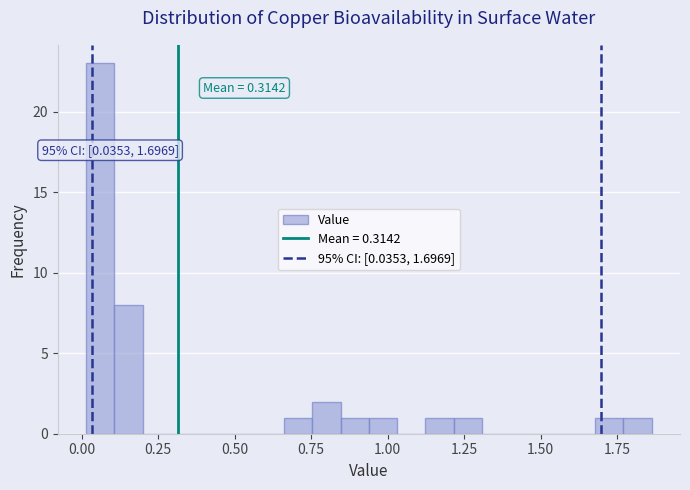

Read against the x-axis, roughly where is the centre of the tallest bar?

0.05